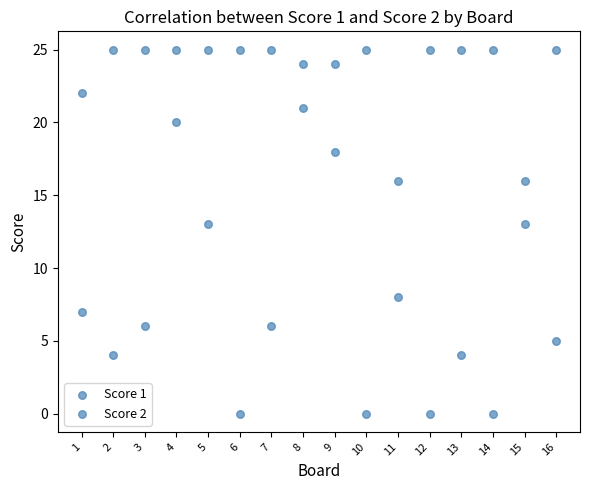

Count the number of points in this scatter plot.

32